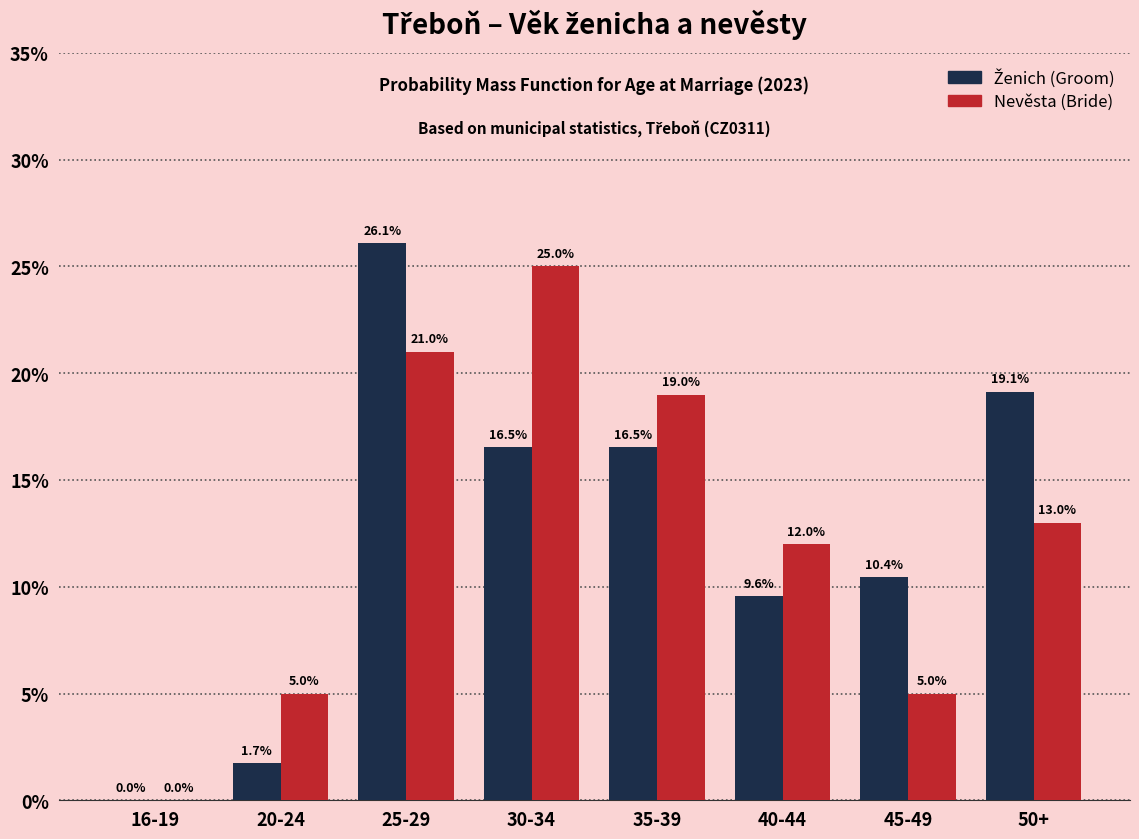

What is the highest value of the Nevěsta (Bride) series?

25.0